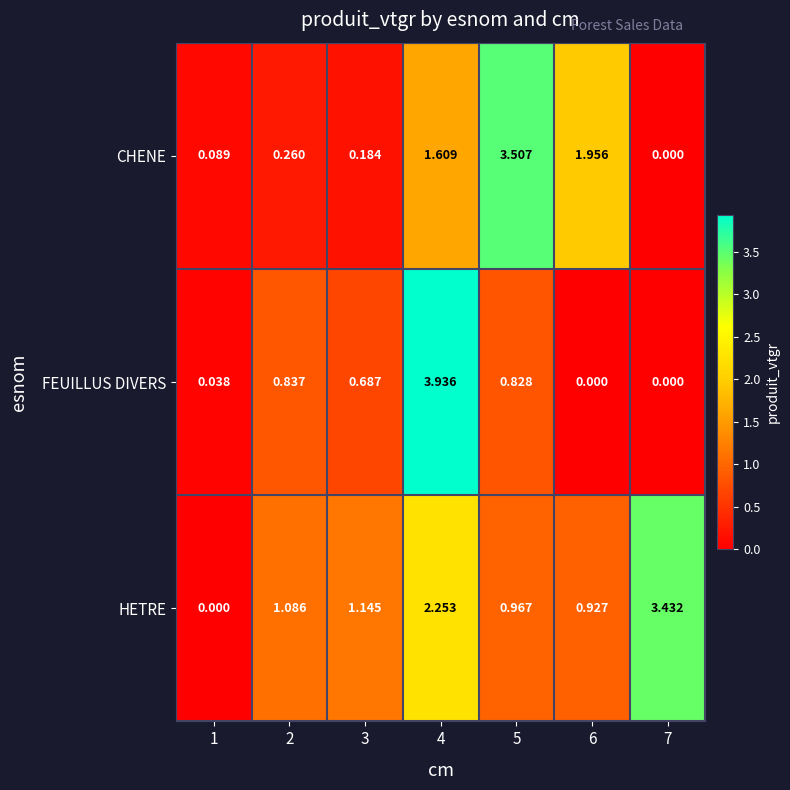

Rank the series by their average value, from lowest to highest.

FEUILLUS DIVERS, CHENE, HETRE